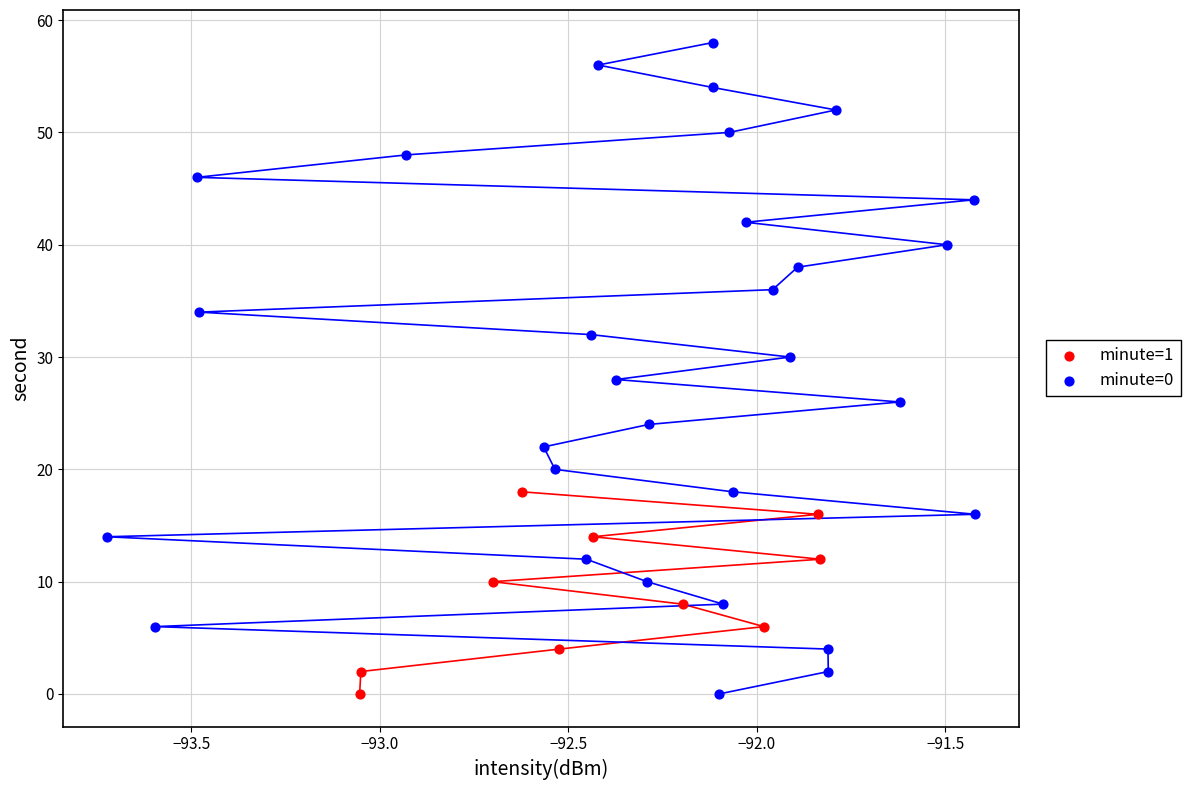

Which series contains the highest Y value?

minute=0